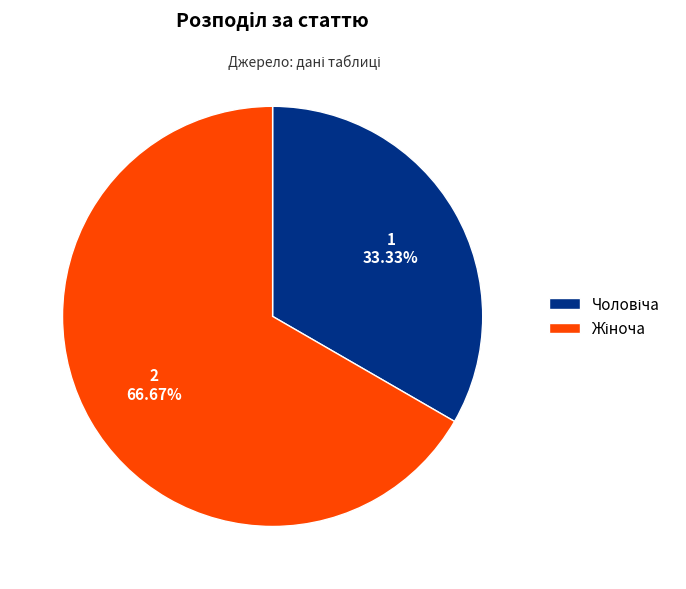

Is there any slice that represents more than half of the pie?

Yes